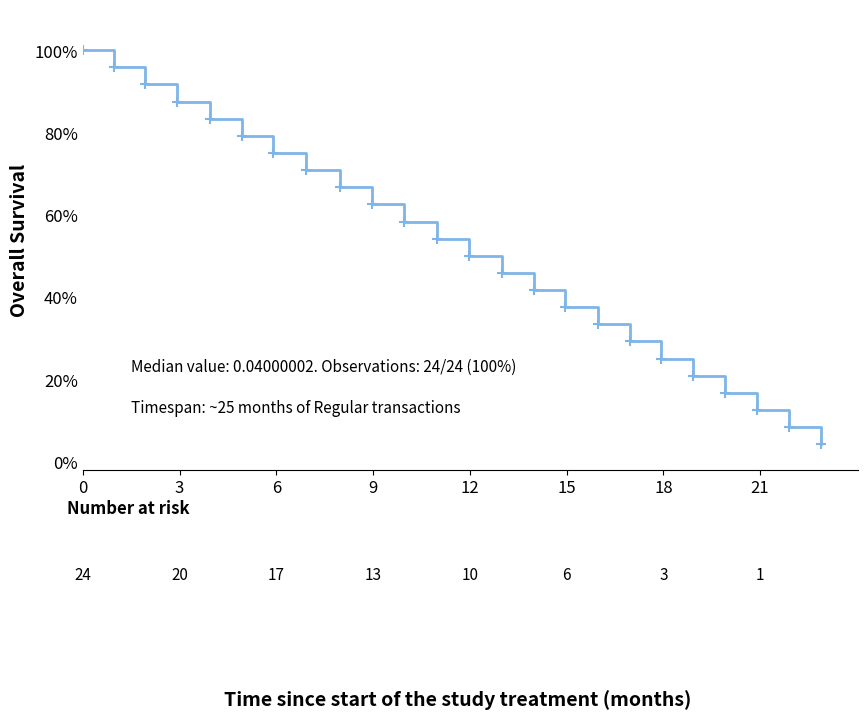

Reading right to left, list all the values displayed in this chart.

0.0	0.1	0.1	0.2	0.2	0.2	0.3	0.3	0.4	0.4	0.5	0.5	0.5	0.6	0.6	0.7	0.7	0.8	0.8	0.8	0.9	0.9	1.0	1.0